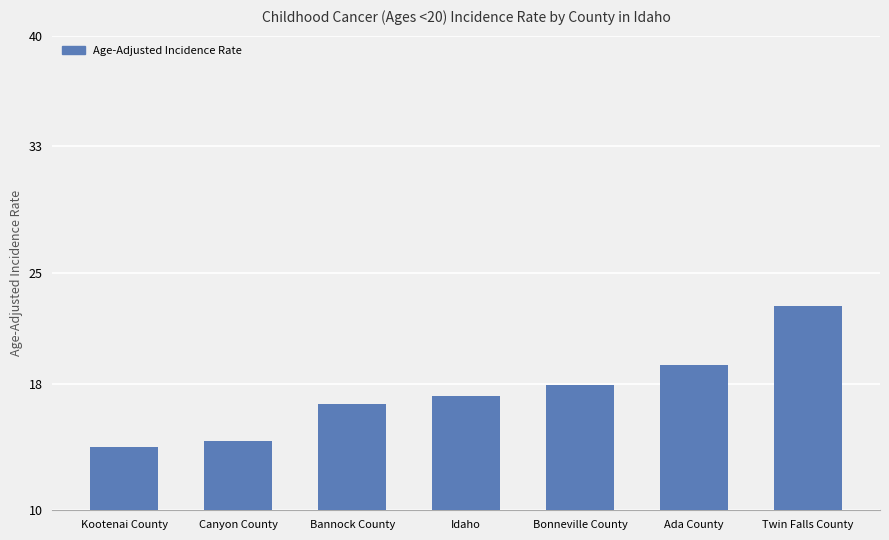

The chart shows a value of 17.9 at Bonneville County. True or false?

True